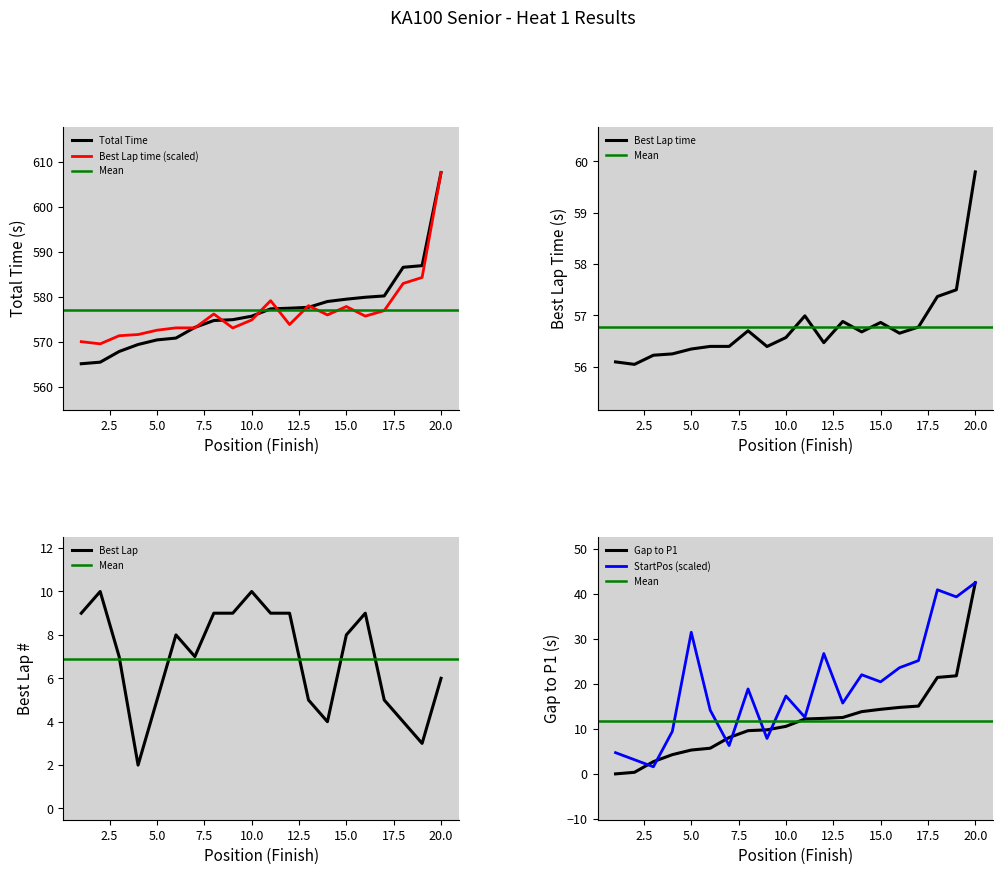

What is the sum of all Gap to P1 values?

237.4